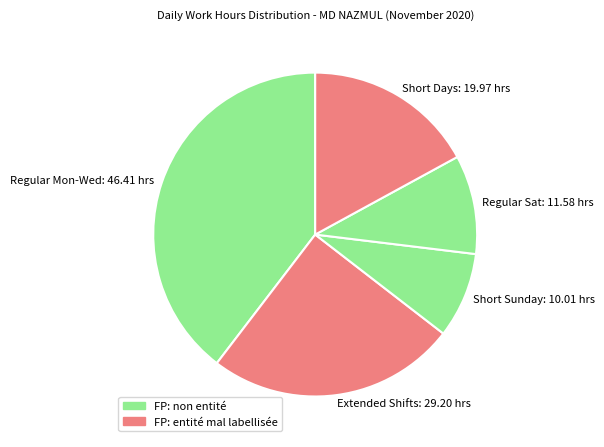

Is it true that Short Sunday: 10.01 hrs is 9% of the pie?

True